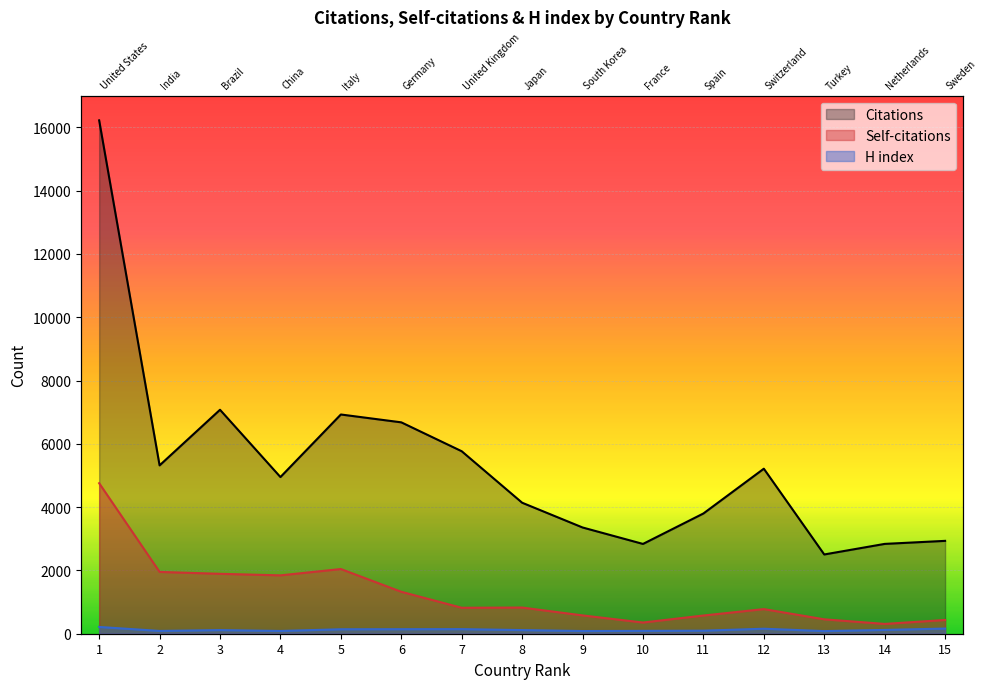

What is the sum of all H index values?

1843